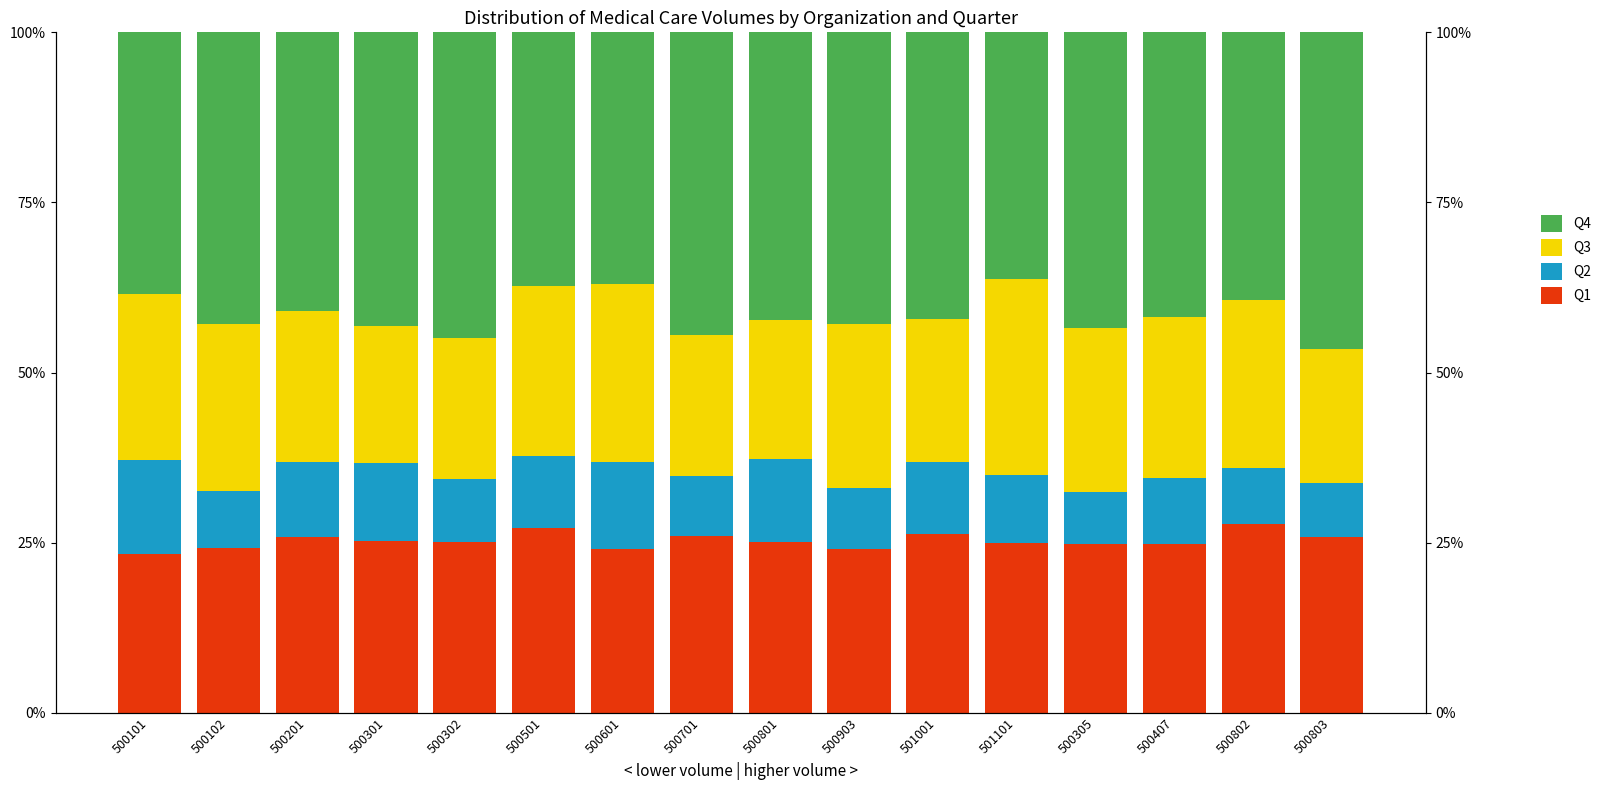

At 500701, list the series in order from largest to smallest.

Q4, Q1, Q3, Q2